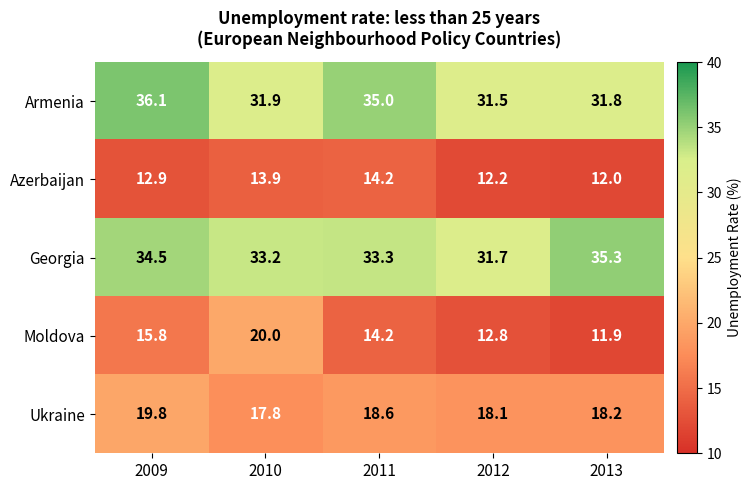

Where is Azerbaijan nearest to the value 13?

2009